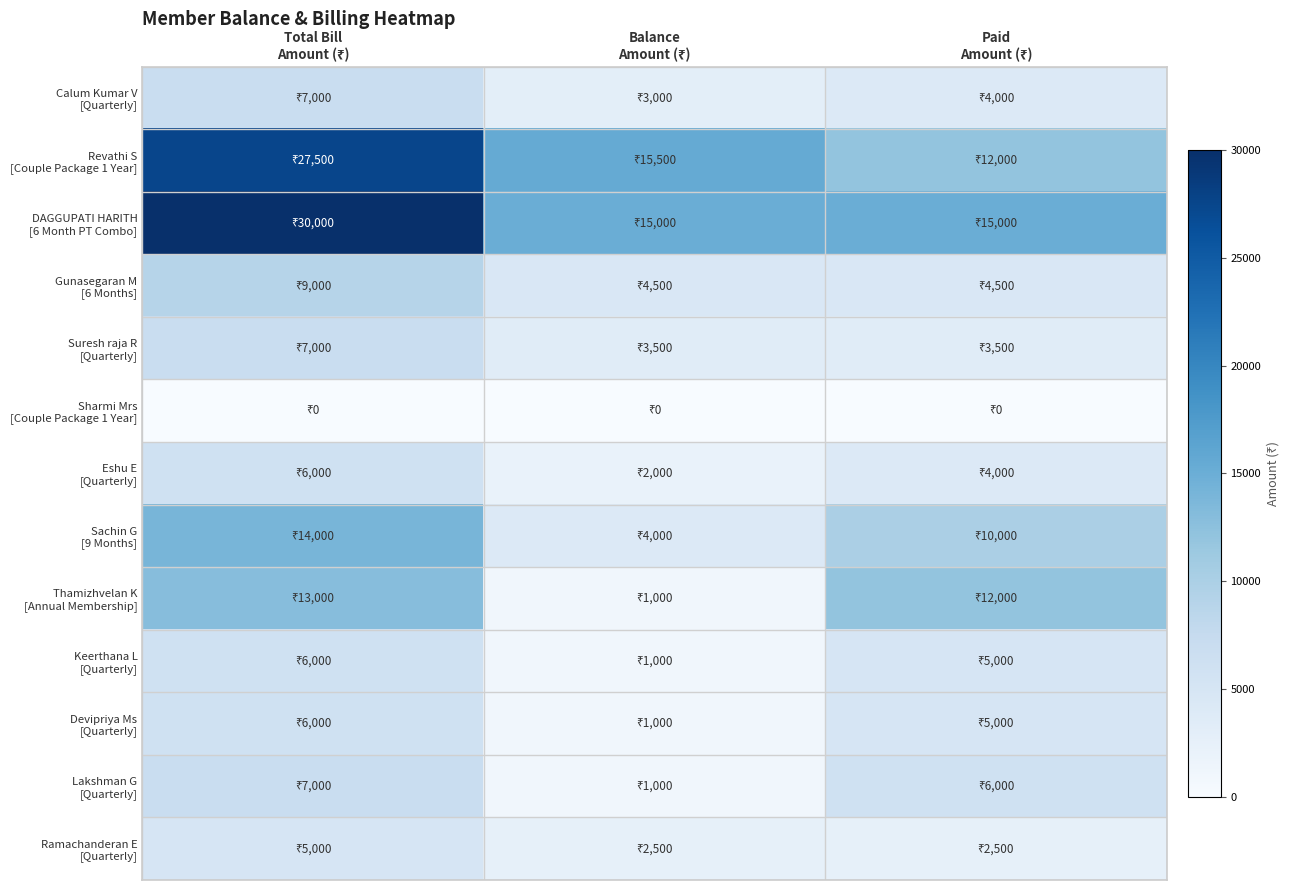

Which series has the largest total across all categories?

DAGGUPATI HARITH [6 Month PT Combo]